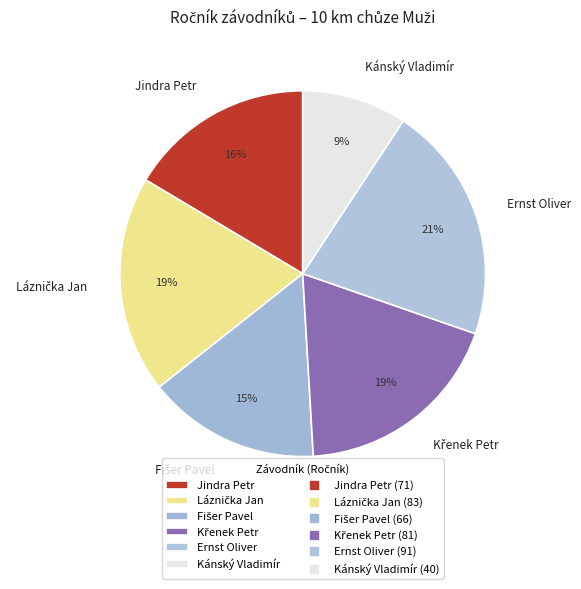

Which slice is the largest?

Ernst Oliver